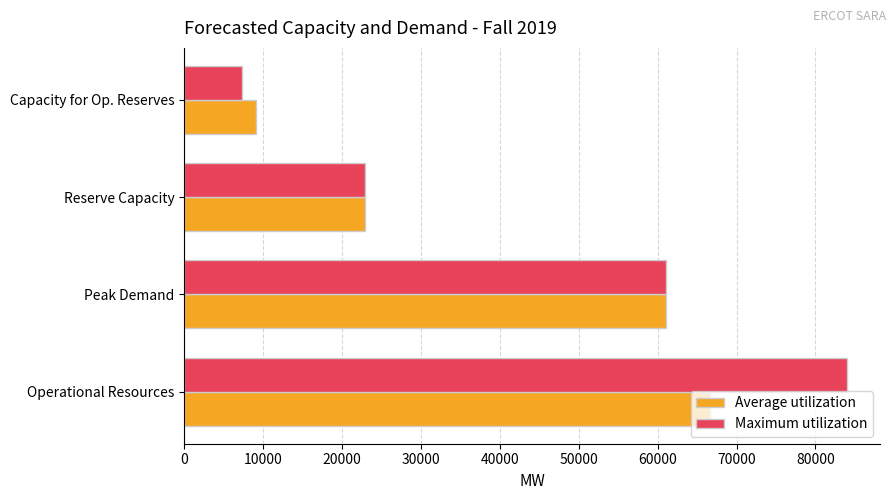

Is it true that Average utilization equals 22950.2 at Reserve Capacity?

True